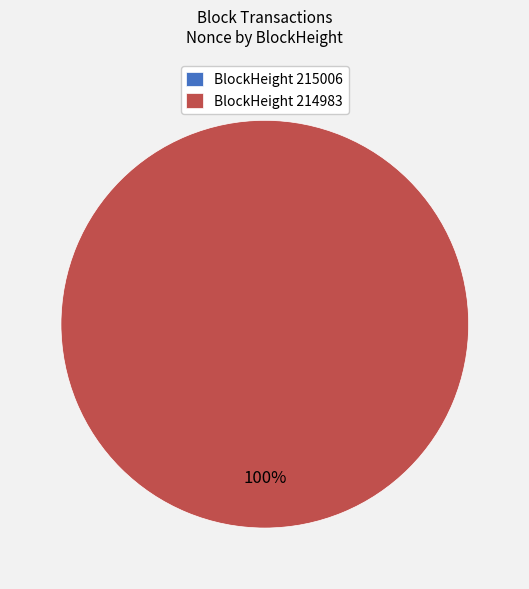

Which category has the biggest portion of the pie?

214983